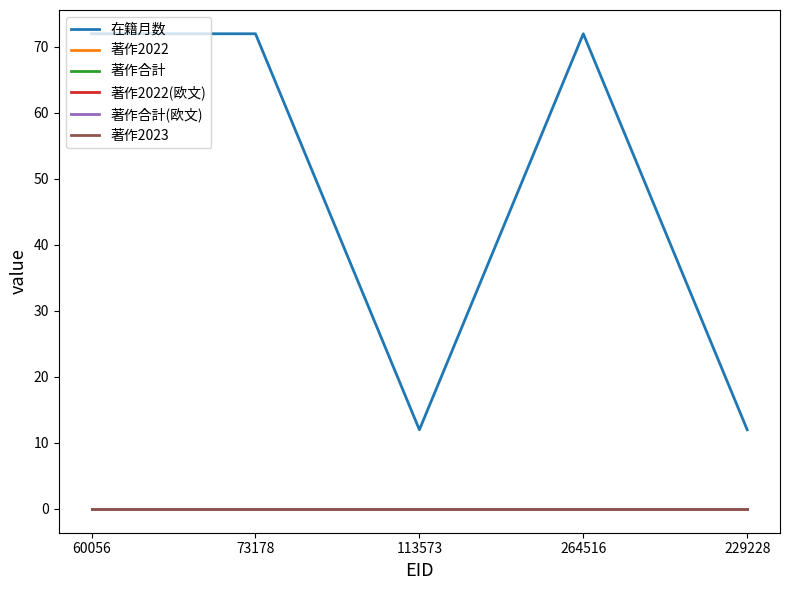

Which series has the largest range (max minus min)?

在籍月数